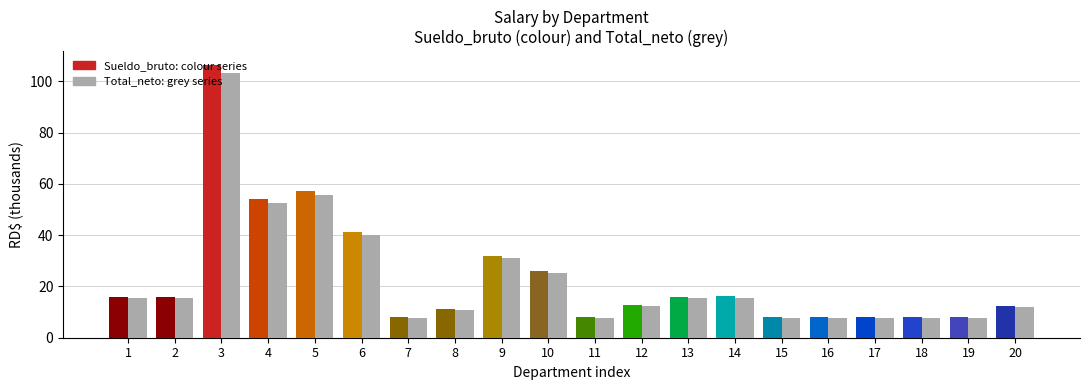

What is the minimum value shown in the chart?

7.8